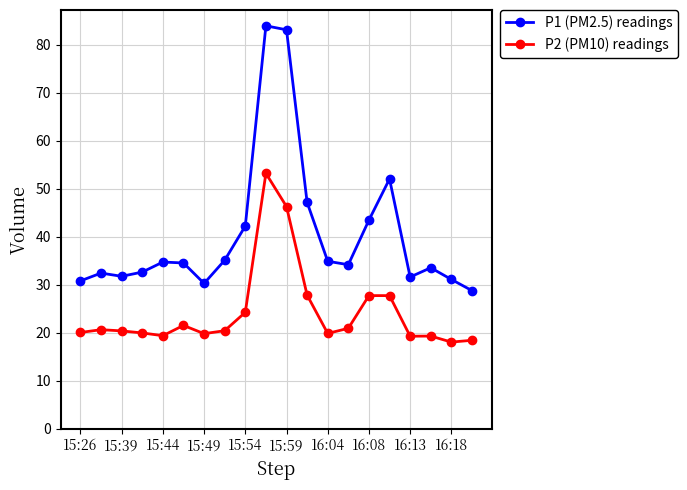

What is the difference between the maximum and minimum values in the P1 (PM2.5) readings series?

55.2